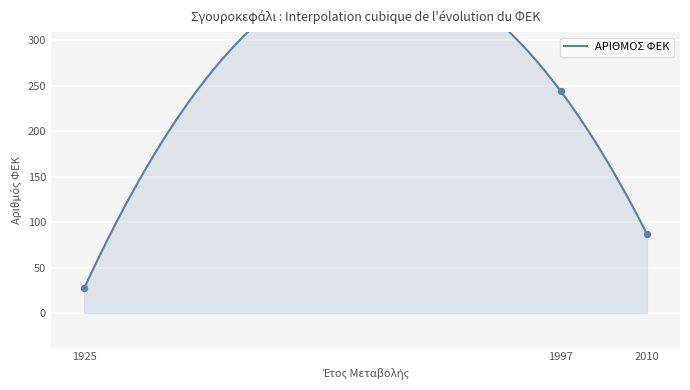

What is the change in value from 1925 to 1997?

+217